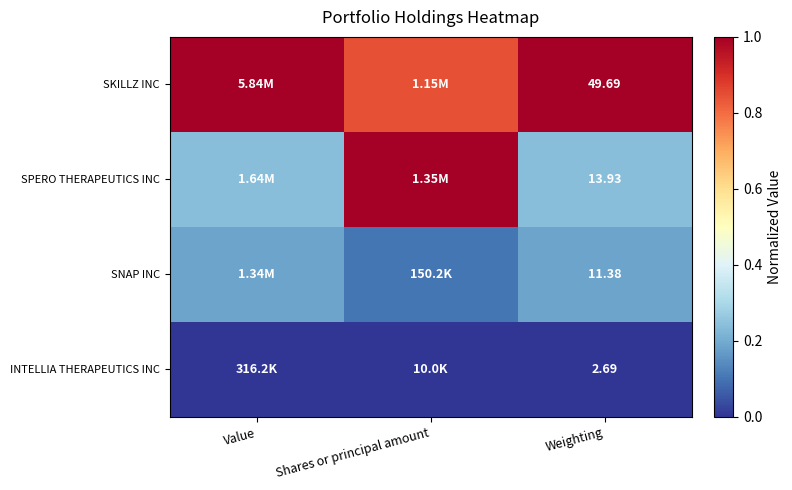

How many categories are shown in the chart?

3